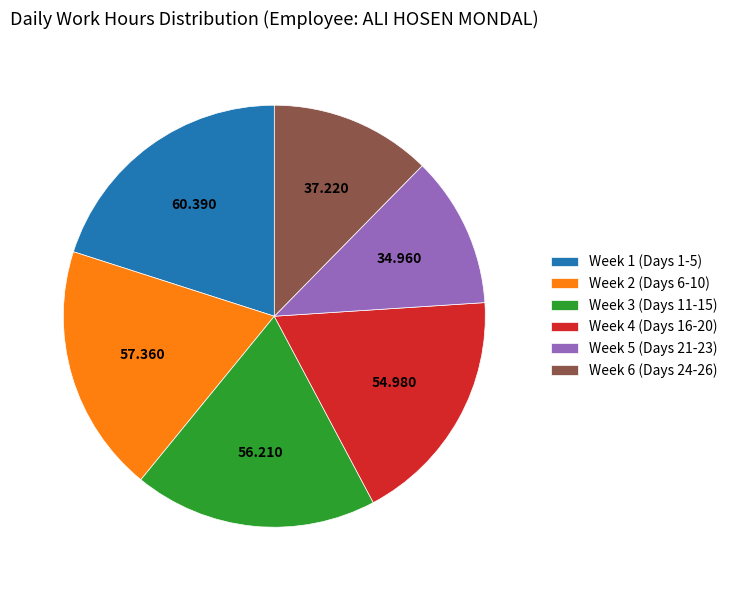

Do Week 4 (Days 16-20) and Week 2 (Days 6-10) together represent more than half of the pie?

No